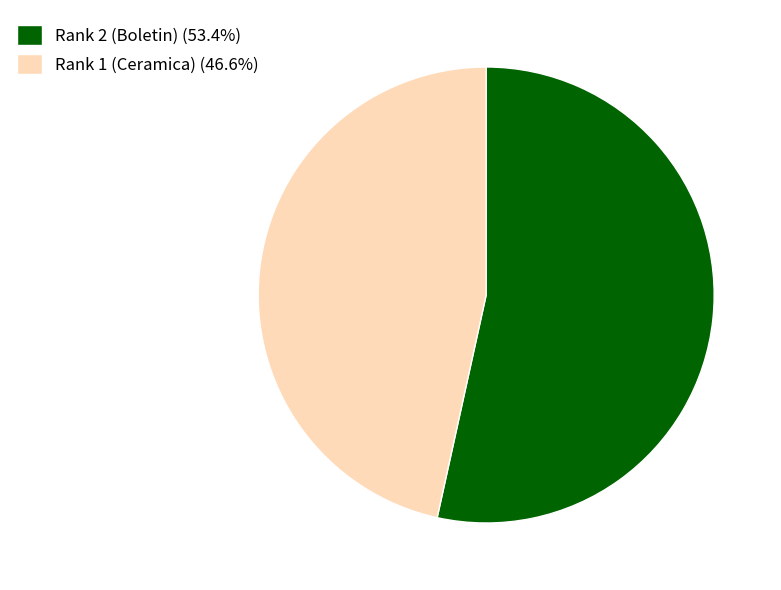

Which slice is the largest?

Rank 2 (Boletin)